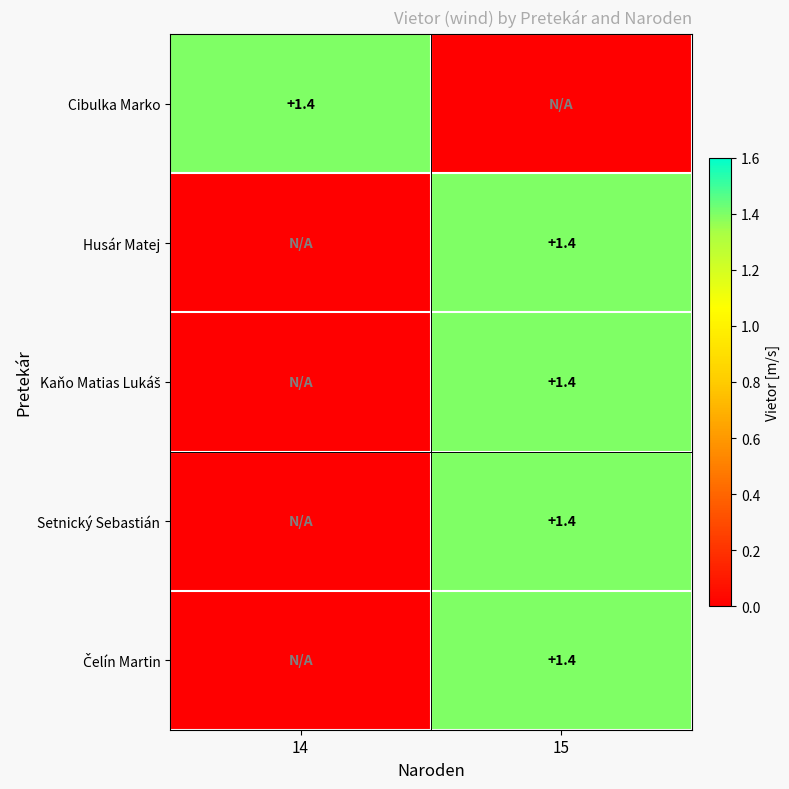

The value of Husár Matej at 15 is 1.4. True or false?

True